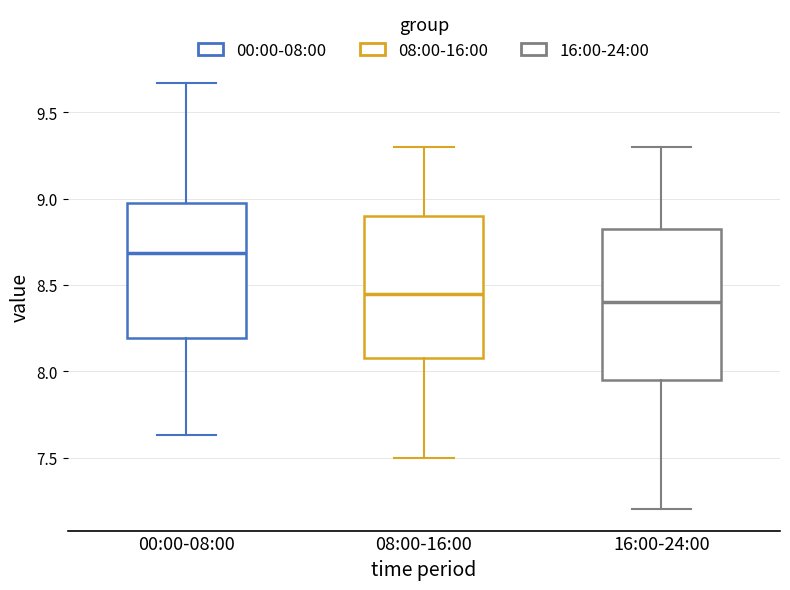

Reading left to right, read every box against the y-axis: the position of its median line, the range the box covers, and the ends of its whiskers. The values are not printed on the chart, so give them approximately, as read against the axis.

00:00-08:00: median 8.70, box 8.20 to 9.00, whiskers 7.65 to 9.65
08:00-16:00: median 8.45, box 8.10 to 8.90, whiskers 7.50 to 9.30
16:00-24:00: median 8.40, box 7.95 to 8.85, whiskers 7.20 to 9.30